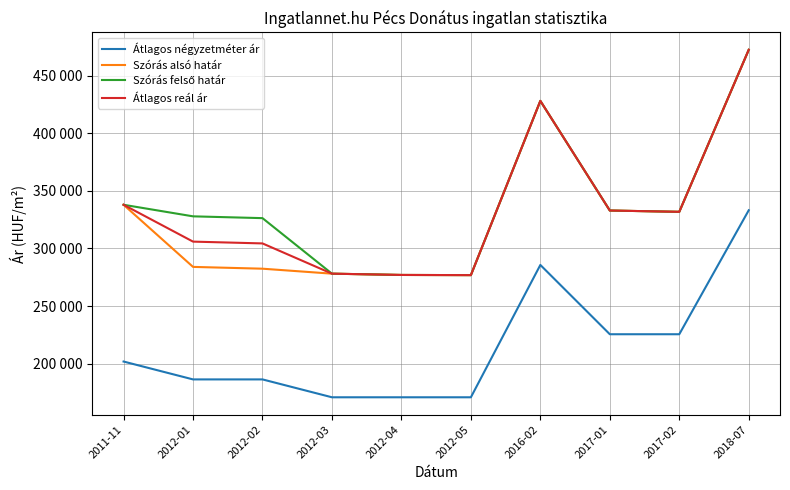

How many interior local valleys does the Átlagos reál ár series have?

2